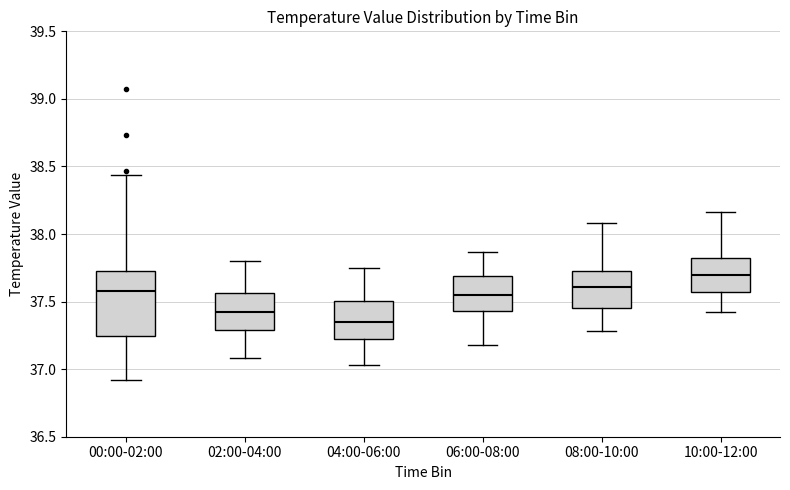

Reading left to right, read every box against the y-axis: the position of its median line, the range the box covers, and the ends of its whiskers. The values are not printed on the chart, so give them approximately, as read against the axis.

00:00-02:00: median 37.60, box 37.25 to 37.75, whiskers 36.90 to 38.45
02:00-04:00: median 37.45, box 37.30 to 37.55, whiskers 37.10 to 37.80
04:00-06:00: median 37.35, box 37.20 to 37.50, whiskers 37.05 to 37.75
06:00-08:00: median 37.55, box 37.45 to 37.70, whiskers 37.20 to 37.85
08:00-10:00: median 37.60, box 37.45 to 37.75, whiskers 37.30 to 38.10
10:00-12:00: median 37.70, box 37.55 to 37.85, whiskers 37.40 to 38.15